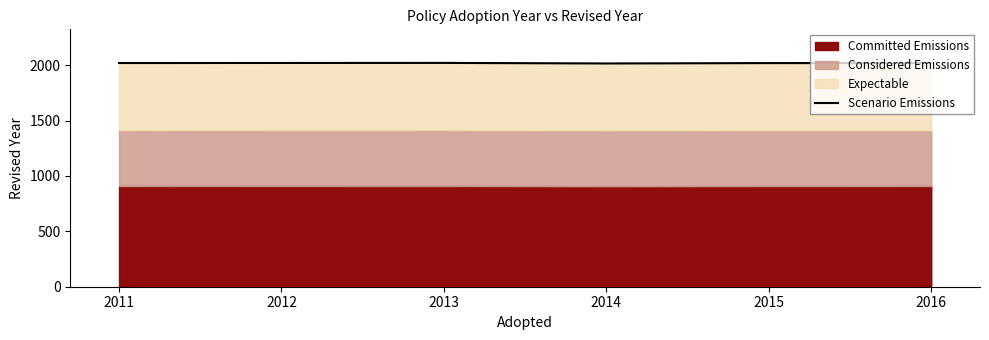

How many interior local valleys (lower than both neighbors) does the data have?

1